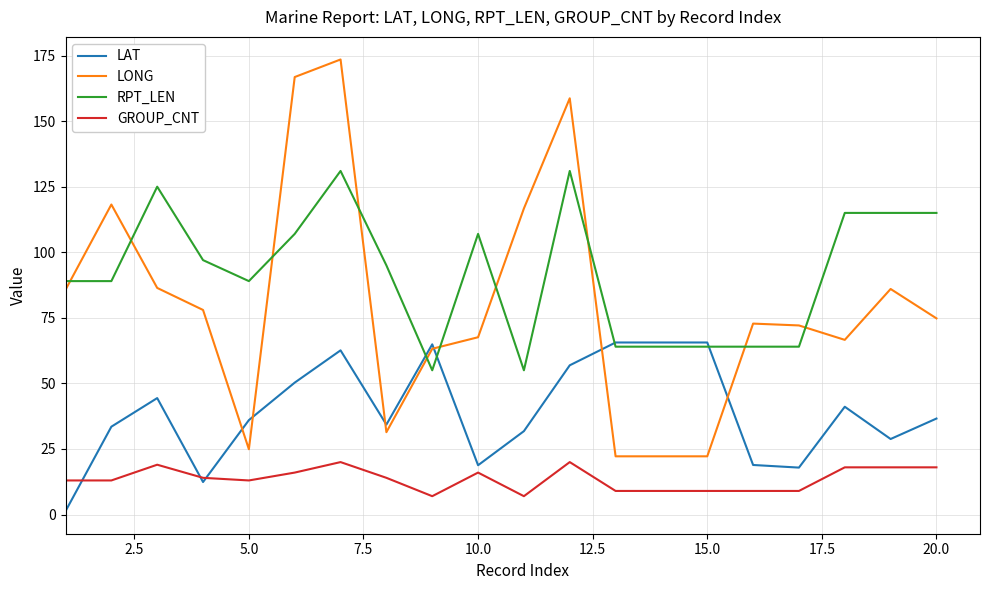

True or false: GROUP_CNT and LONG intersect in this chart.

False